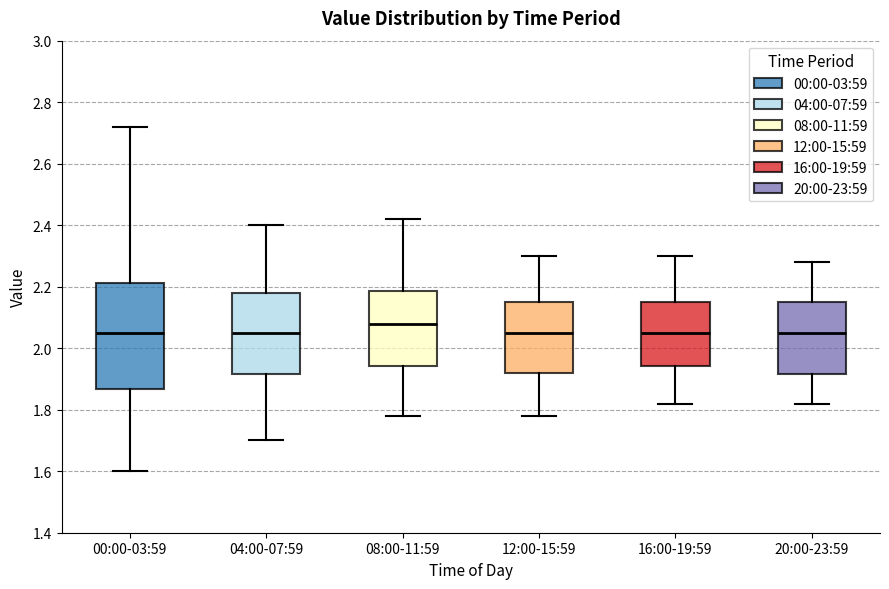

Reading left to right, transcribe this box plot: for each box, give where its median line is, the range the box spans, and where its two whiskers end, as read against the y-axis. The values are not printed on the chart, so give them approximately, as read against the axis.

00:00-03:59: median 2.06, box 1.86 to 2.22, whiskers 1.60 to 2.72
04:00-07:59: median 2.06, box 1.92 to 2.18, whiskers 1.70 to 2.40
08:00-11:59: median 2.08, box 1.94 to 2.18, whiskers 1.78 to 2.42
12:00-15:59: median 2.06, box 1.92 to 2.16, whiskers 1.78 to 2.30
16:00-19:59: median 2.06, box 1.94 to 2.16, whiskers 1.82 to 2.30
20:00-23:59: median 2.06, box 1.92 to 2.16, whiskers 1.82 to 2.28